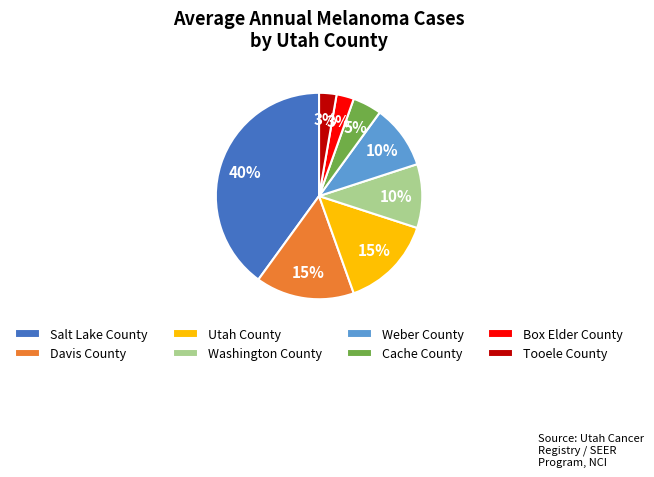

To the nearest percent, what is the average slice percentage?

12%